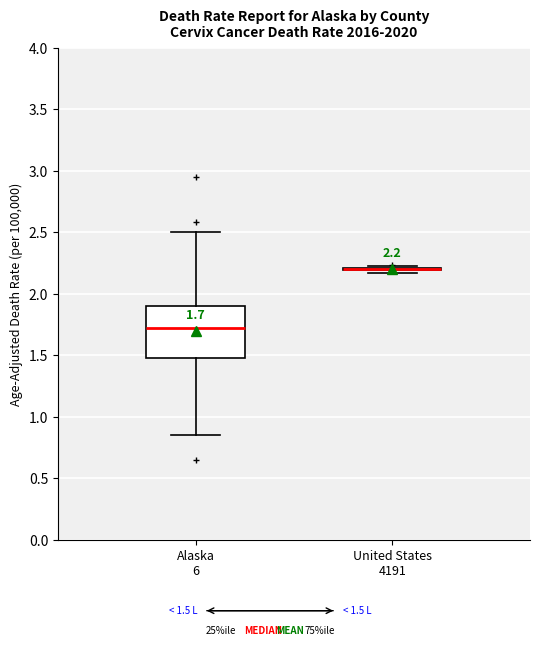

Comparing the boxes themselves (not the whiskers), which one is the tallest?

Alaska 6